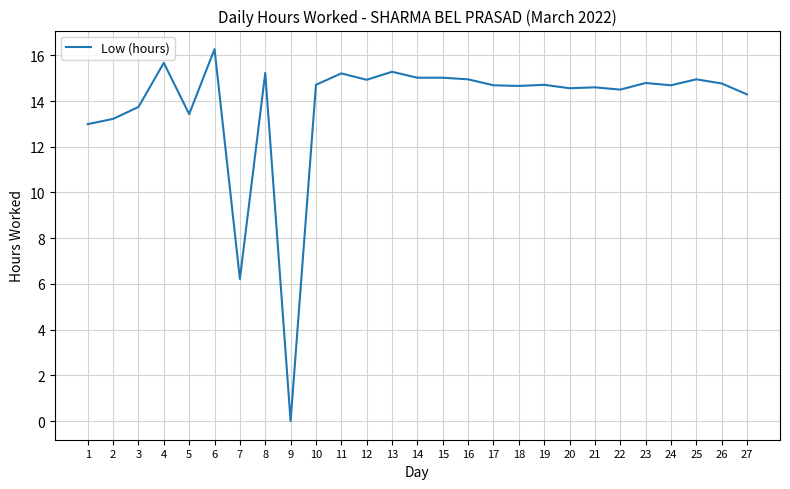

At which category does the chart reach its minimum across all series?

9